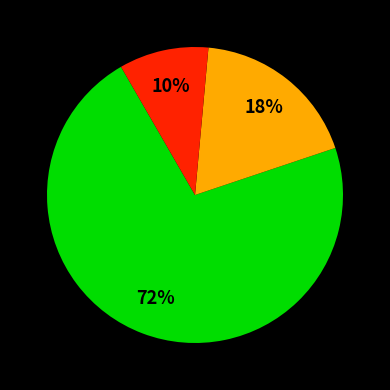

Is there any slice that represents more than half of the pie?

Yes